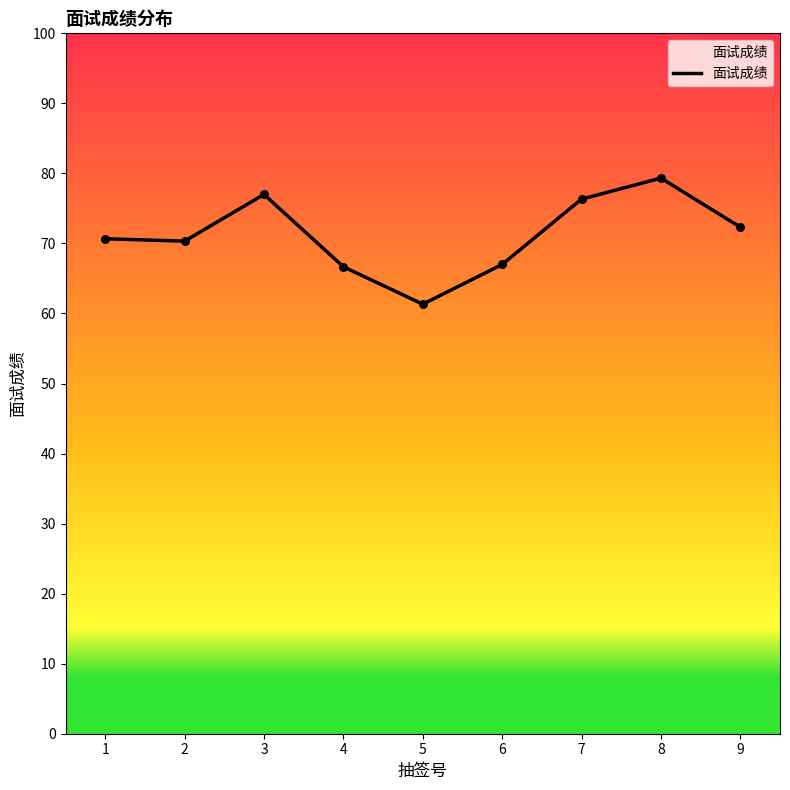

Which has a higher value, 6 or 9?

9